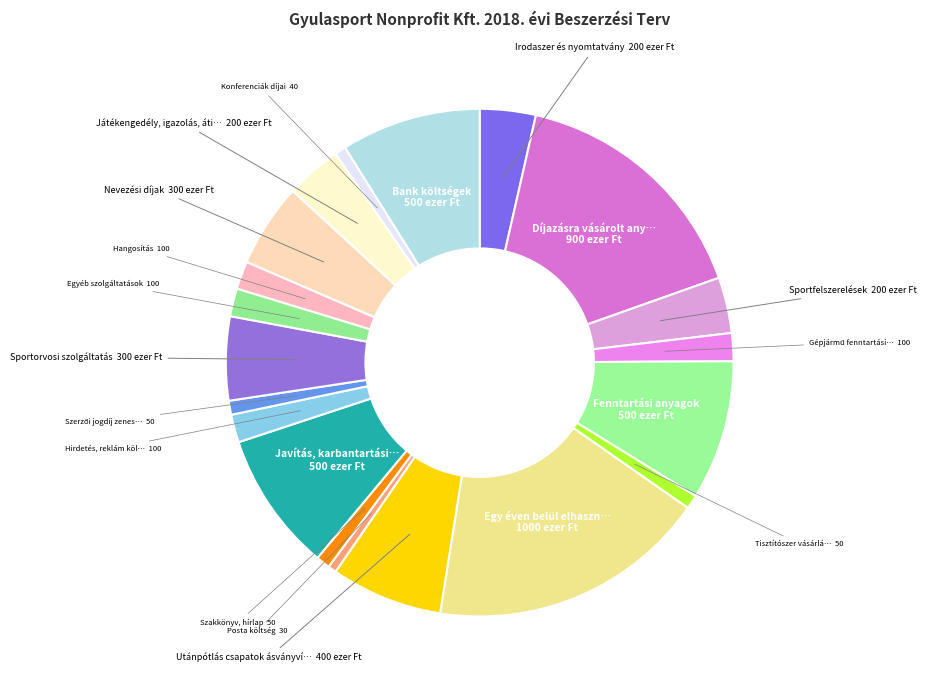

How many slices are in this pie chart?

20